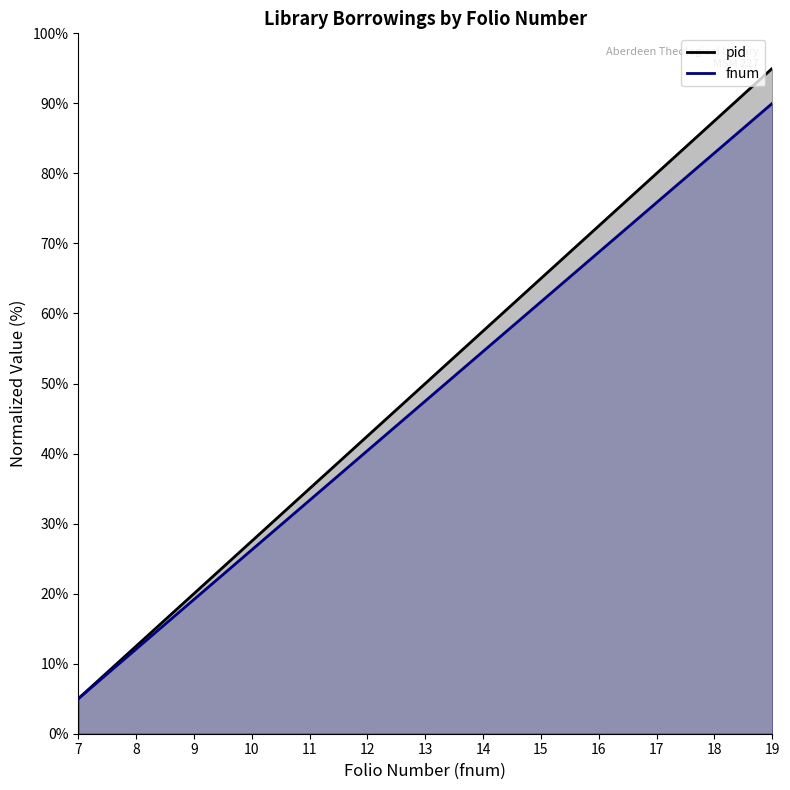

At which category is the sum across all series the highest?

19